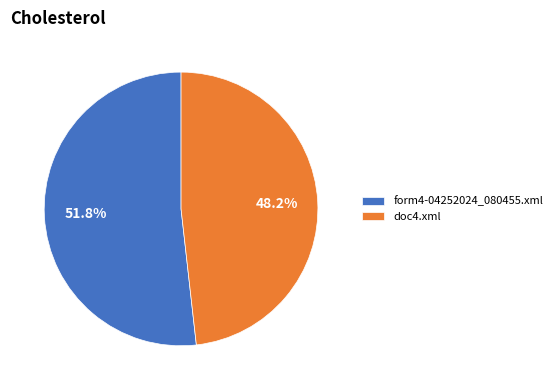

How many segments does this pie chart have?

2